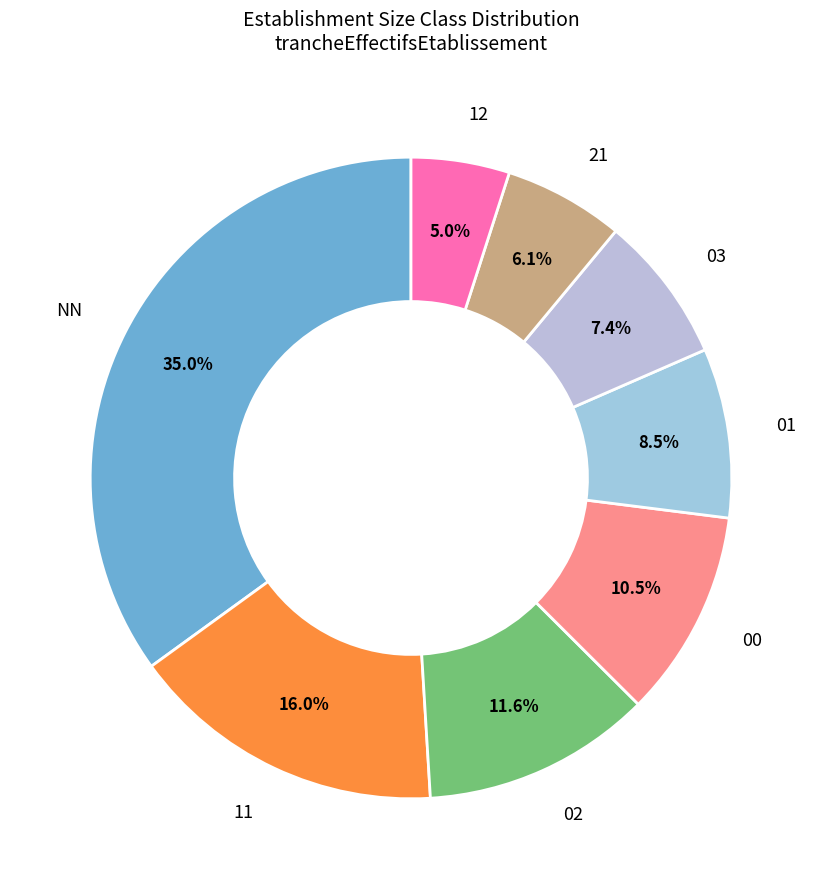

Is there any slice that represents more than half of the pie?

No